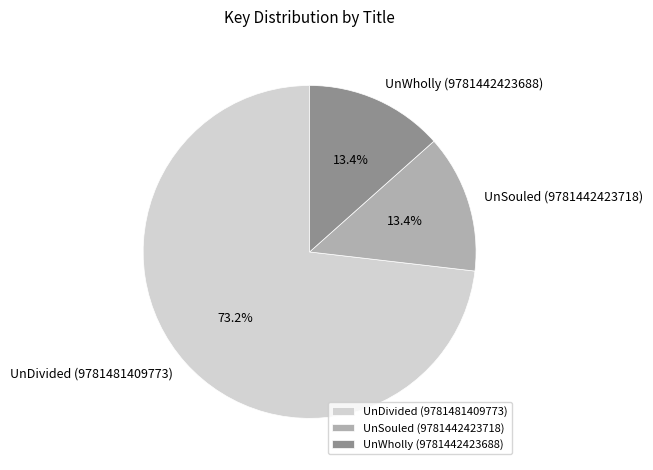

What is the majority slice?

UnDivided (9781481409773)